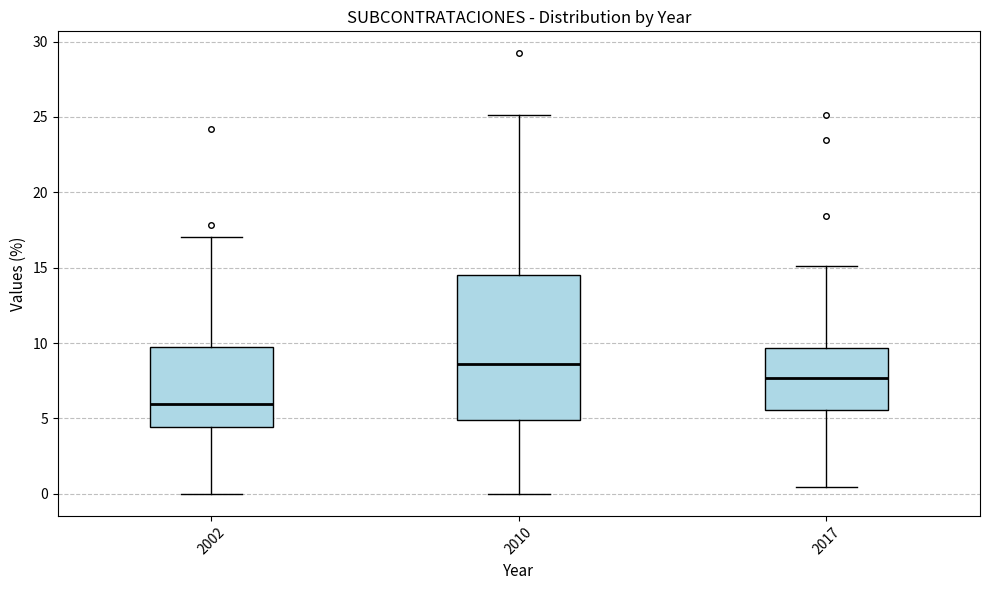

Where does the upper whisker of the box at x = 2017 end on the y-axis? The values are not printed on the chart, so give them approximately, as read against the axis.

15.0